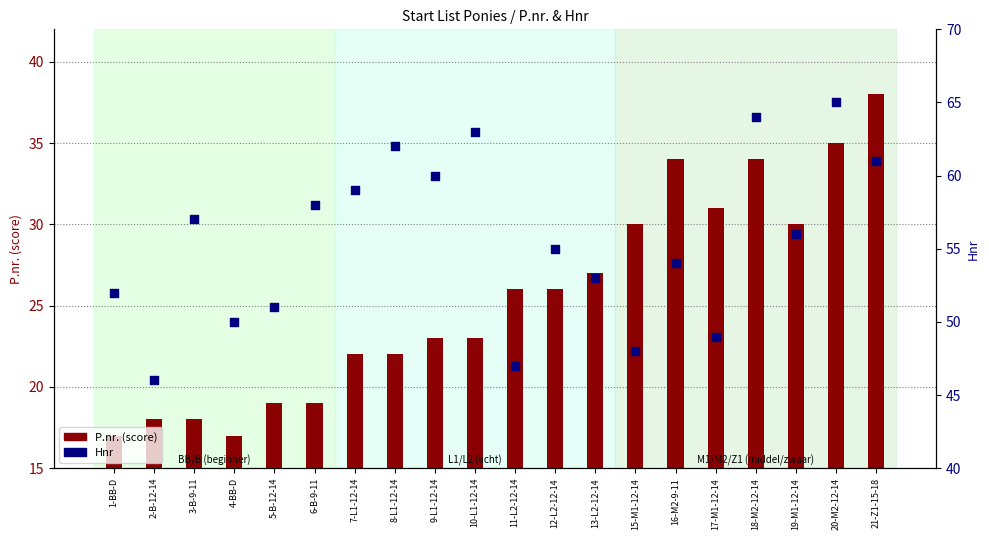

What are all the series names shown in the legend?

P.nr. (score), Hnr